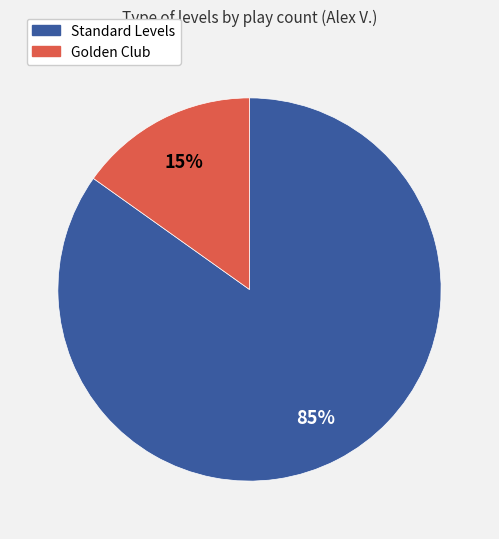

To the nearest percent, what is the difference between the largest and smallest slice percentages?

70%